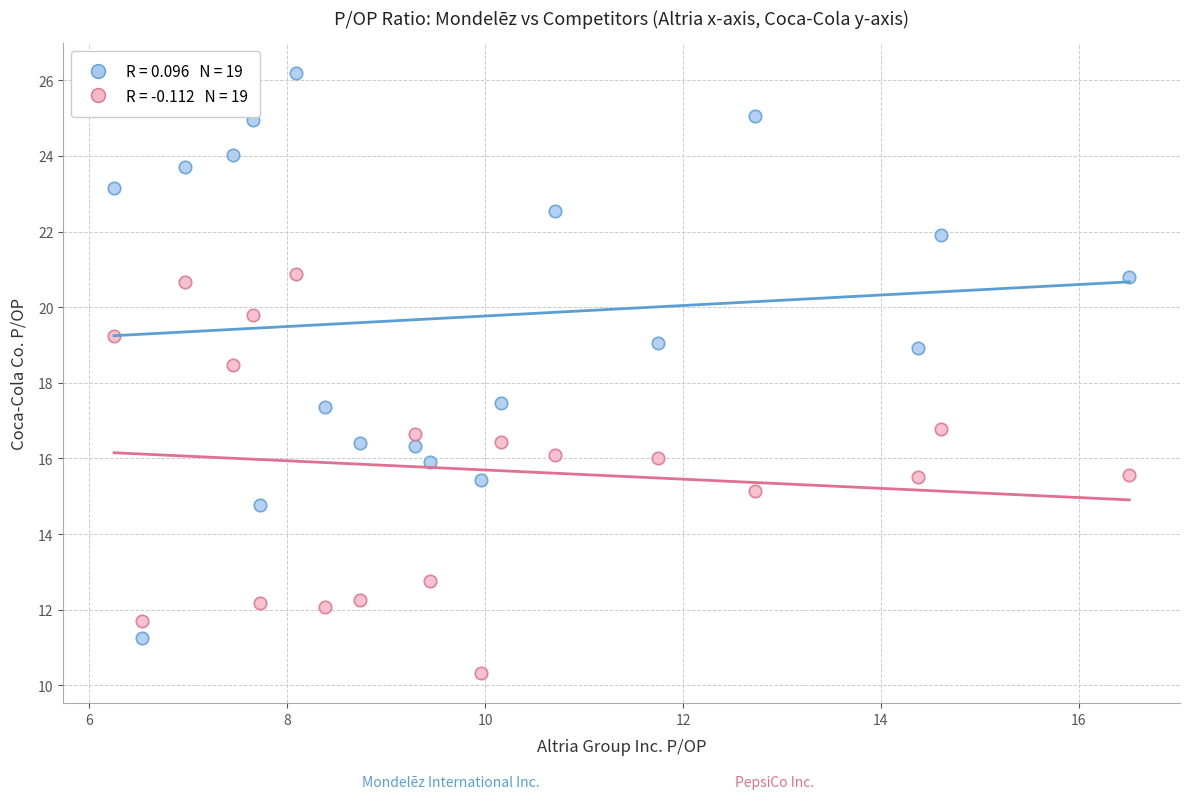

Across all data points, what is the range of X values (max minus min)?

10.3